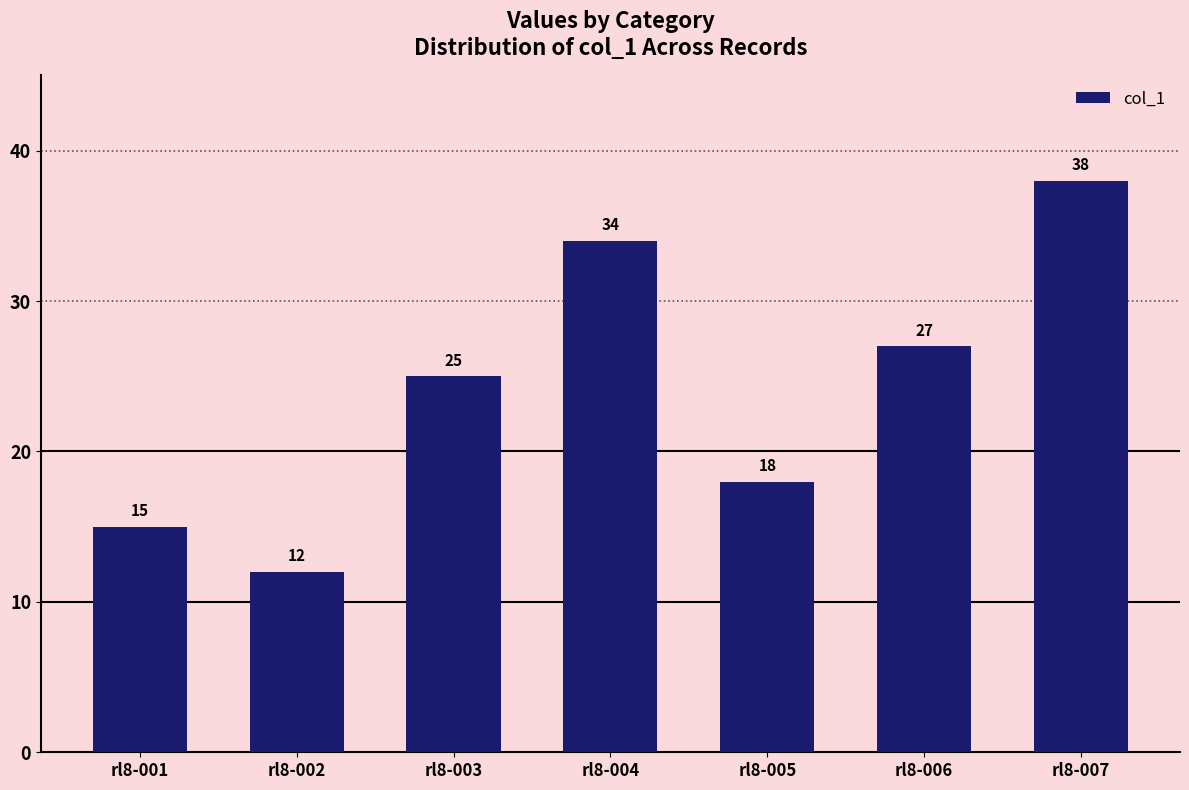

What is the average value?

24